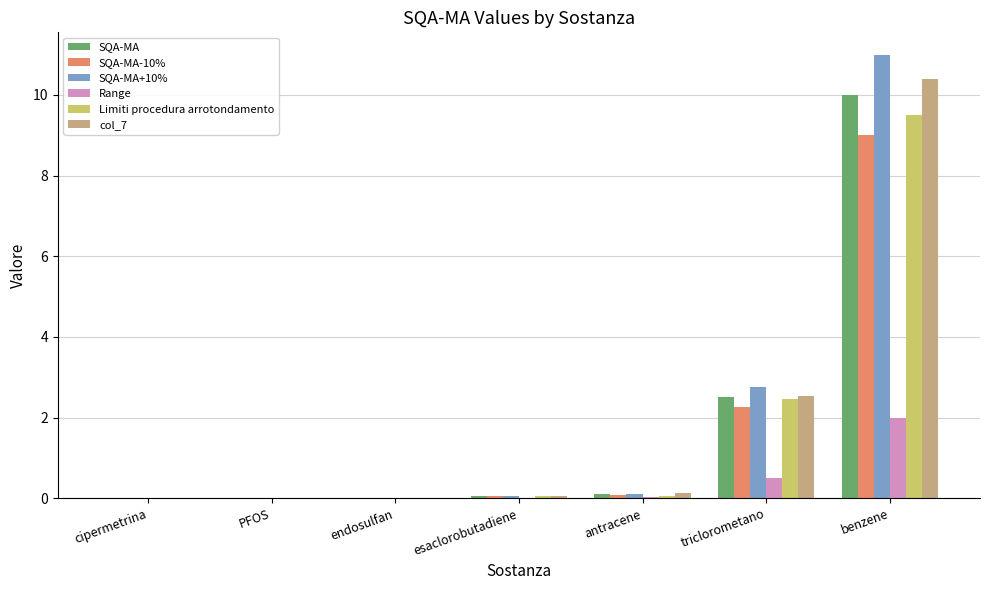

Which series has the largest total across all categories?

SQA-MA+10%